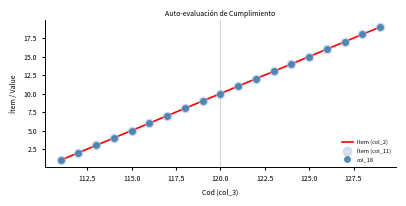

What are all the series names shown in the legend?

Item (col_2), Ítem (col_11), col_18